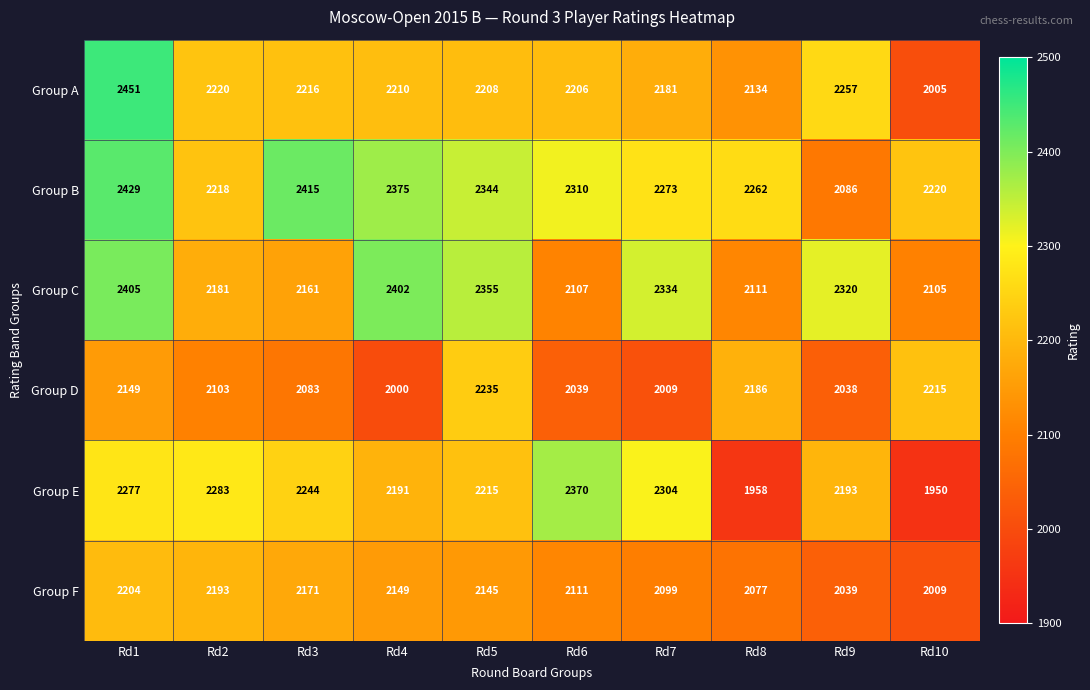

What is the smallest value displayed?

1950